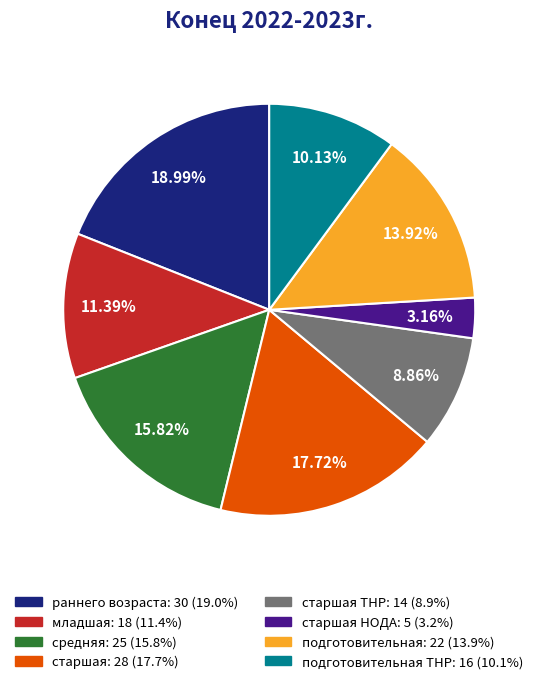

Is there a majority slice in this chart?

No